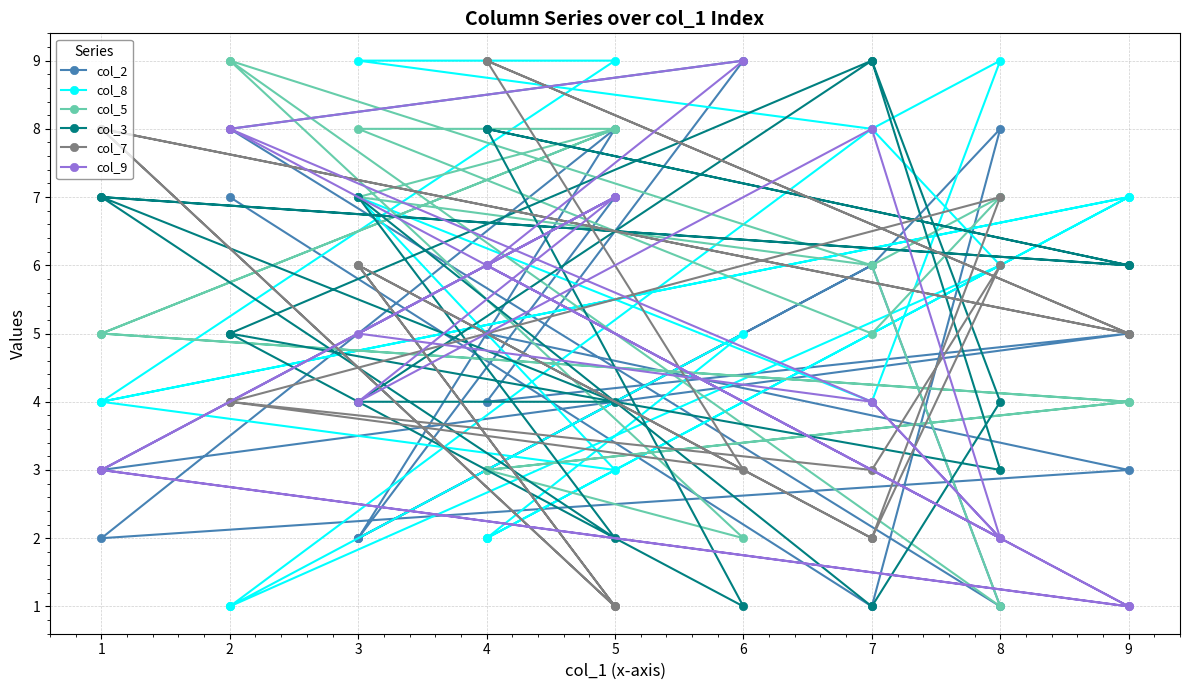

The value of col_5 at 5 is 3. True or false?

False